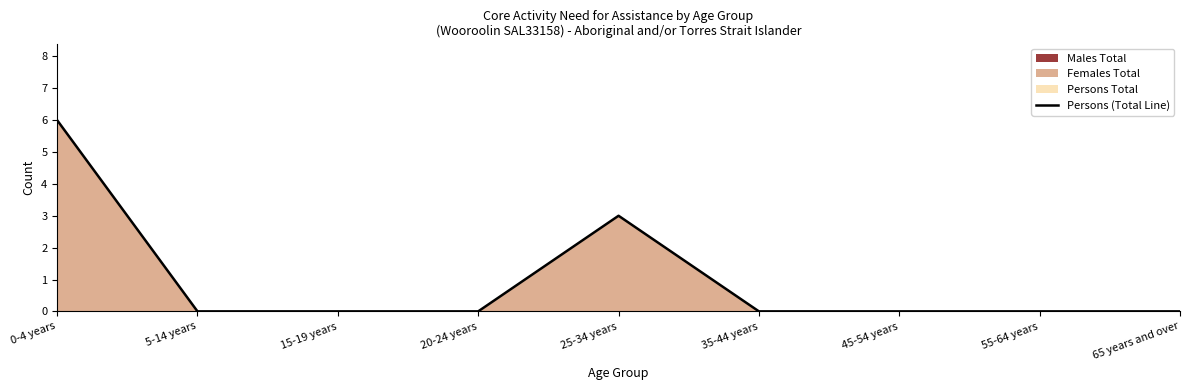

What is the maximum value shown in the chart?

6